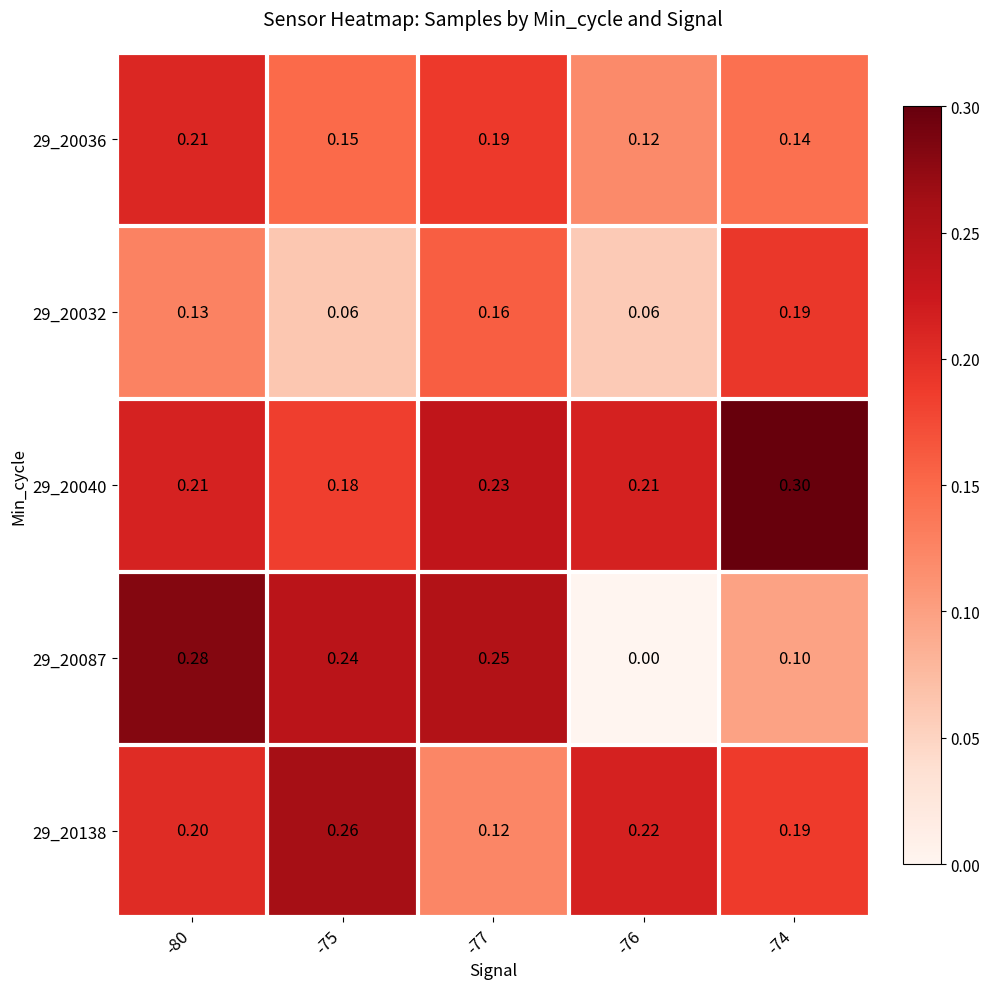

Is the value of 29_20040 at -75 greater than the value of 29_20036 at -76?

Yes